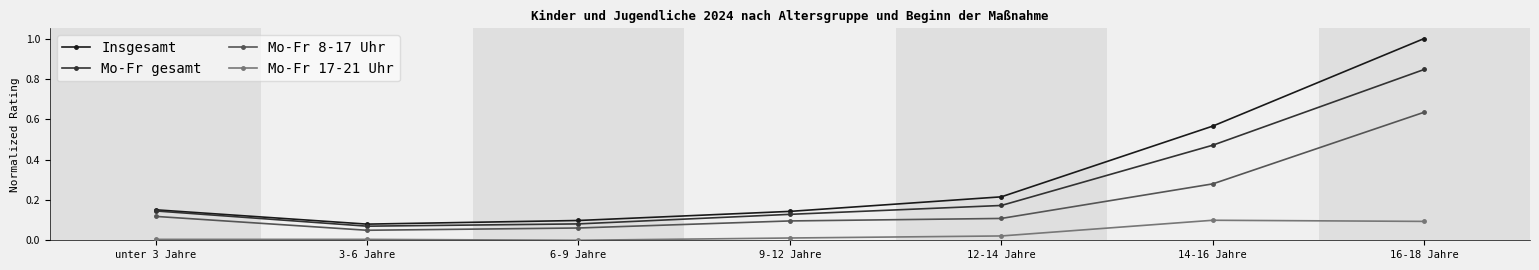

Rank the series by their maximum value, from highest to lowest.

Insgesamt, Mo-Fr gesamt, Mo-Fr 8-17 Uhr, Mo-Fr 17-21 Uhr